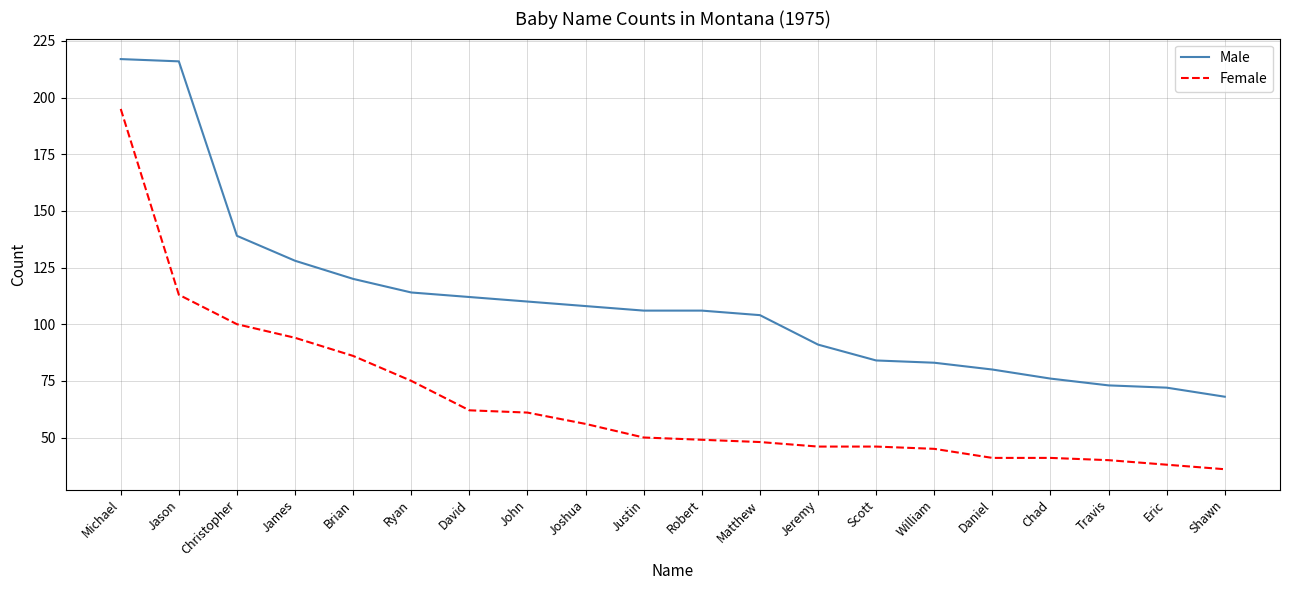

At which category is the sum across all series the highest?

Michael